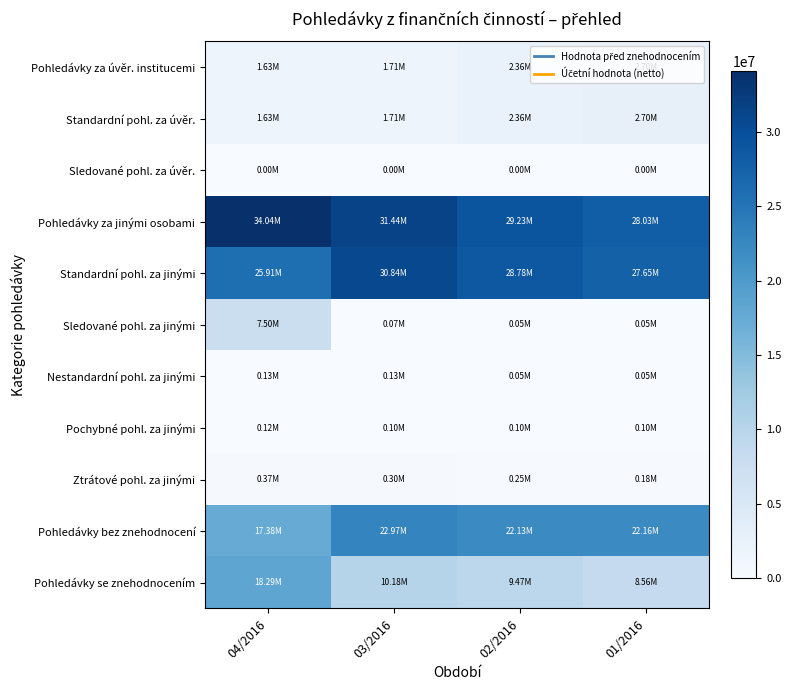

Reading right to left, what are all the values shown in this chart?

Pohledávky za úvěr. institucemi: 01/2016=2695197.3	02/2016=2364276.0	03/2016=1711744.5	04/2016=1631815.4
Standardní pohl. za úvěr.: 01/2016=2695197.3	02/2016=2364276.0	03/2016=1711744.5	04/2016=1631815.4
Sledované pohl. za úvěr.: 01/2016=0.0	02/2016=0.0	03/2016=0.0	04/2016=0.0
Pohledávky za jinými osobami: 01/2016=28027979.1	02/2016=29229783.1	03/2016=31440317.8	04/2016=34037185.2
Standardní pohl. za jinými: 01/2016=27645050.8	02/2016=28779707.7	03/2016=30835774.2	04/2016=25914645.0
Sledované pohl. za jinými: 01/2016=47405.7	02/2016=50745.2	03/2016=71677.5	04/2016=7502543.9
Nestandardní pohl. za jinými: 01/2016=47513.7	02/2016=49321.9	03/2016=126183.6	04/2016=128485.0
Pochybné pohl. za jinými: 01/2016=103432.8	02/2016=102359.9	03/2016=104732.9	04/2016=124055.6
Ztrátové pohl. za jinými: 01/2016=184576.0	02/2016=247648.3	03/2016=301949.5	04/2016=367455.7
Pohledávky bez znehodnocení: 01/2016=22163639.0	02/2016=22127162.1	03/2016=22968196.4	04/2016=17383357.3
Pohledávky se znehodnocením: 01/2016=8559537.2	02/2016=9466896.9	03/2016=10183865.9	04/2016=18285643.3